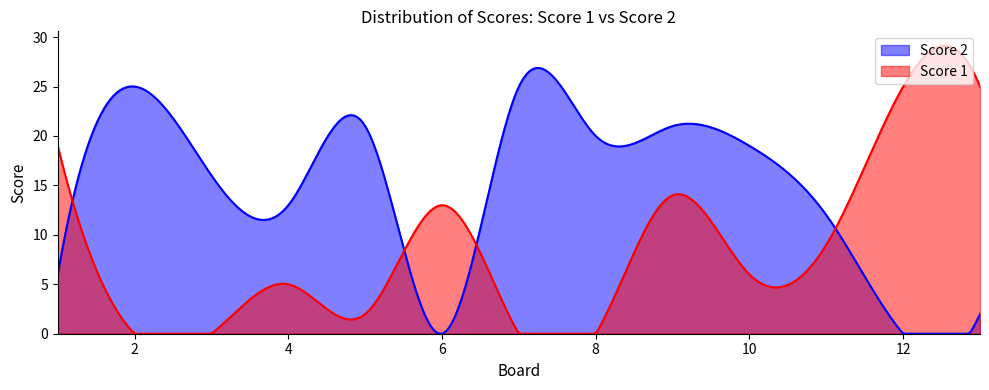

In Score 2, how many points are lower than both neighbors (excluding endpoints)?

4